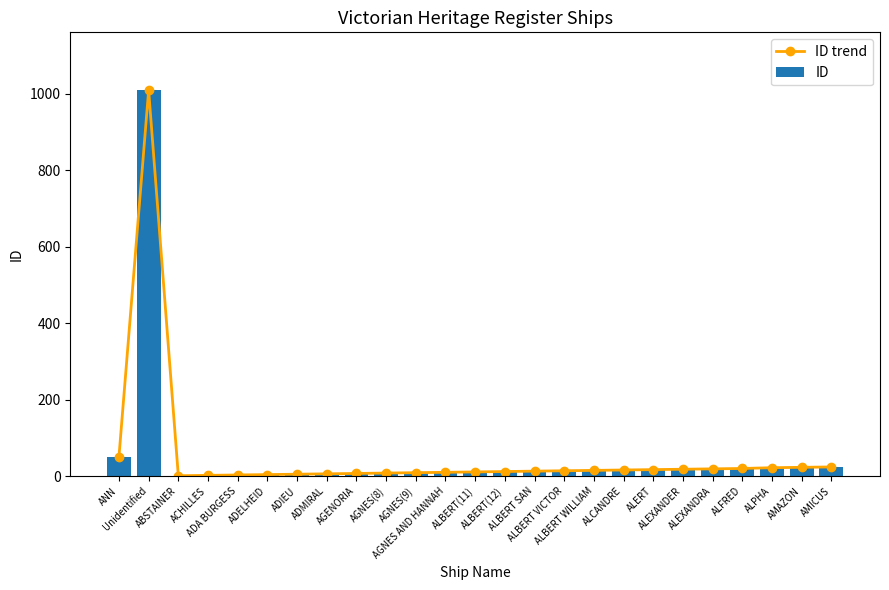

What is the label of the 21st bar from the left?

ALEXANDRA